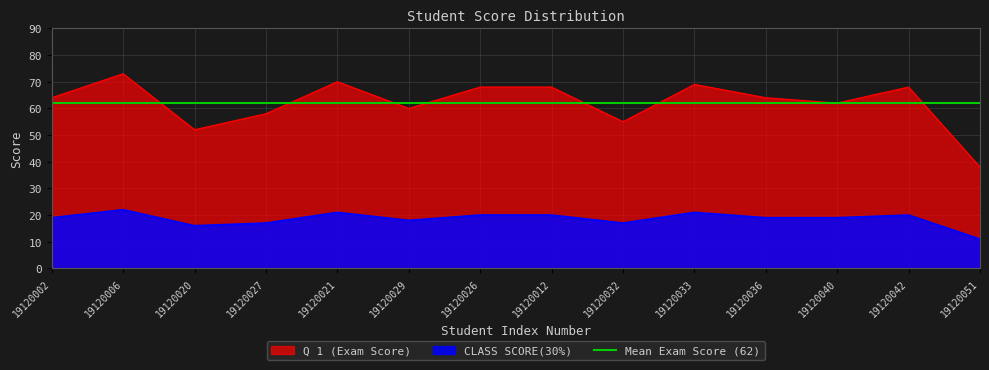

Reading left to right, what are all the values shown in this chart?

Q 1 (Exam Score): 19120002=64	19120006=73	19120020=52	19120027=58	19120021=70	19120029=60	19120026=68	19120012=68	19120032=55	19120033=69	19120036=64	19120040=62	19120042=68	19120051=38
CLASS SCORE(30%): 19120002=19	19120006=22	19120020=16	19120027=17	19120021=21	19120029=18	19120026=20	19120012=20	19120032=17	19120033=21	19120036=19	19120040=19	19120042=20	19120051=11